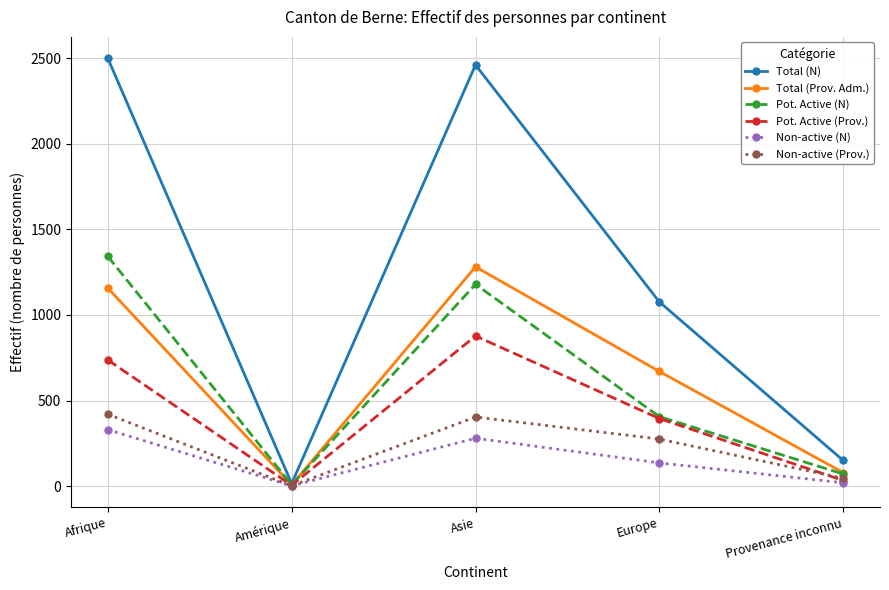

List the series in order of their peak value, highest first.

Total (N), Pot. Active (N), Total (Prov. Adm.), Pot. Active (Prov.), Non-active (Prov.), Non-active (N)